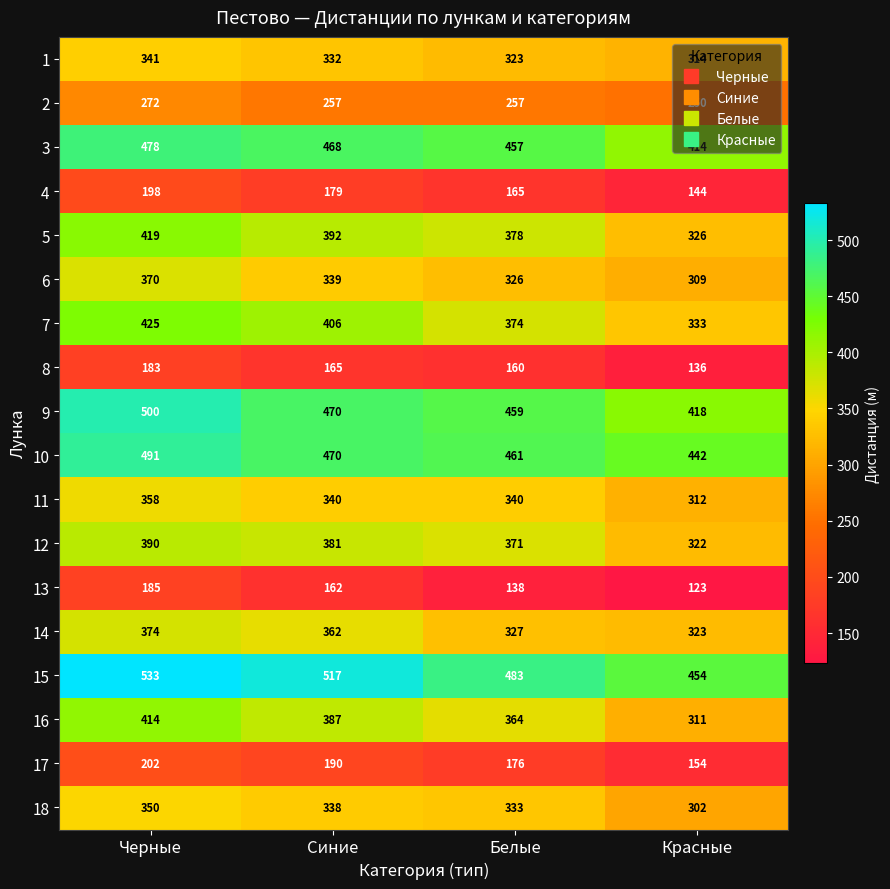

What is the difference between the highest and lowest values at Синие?

355